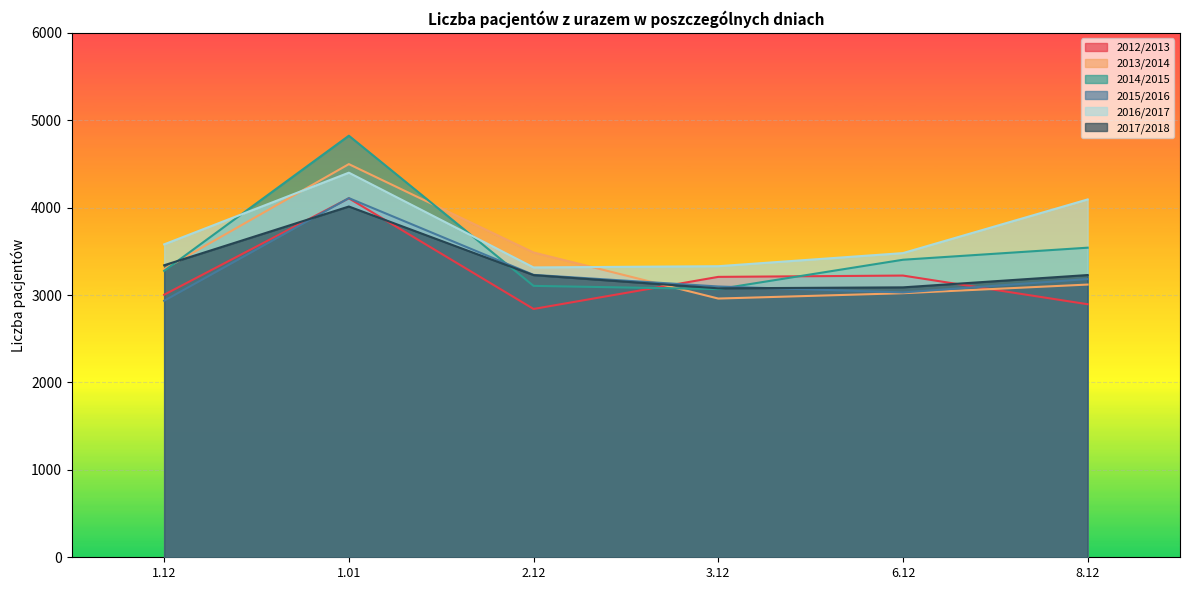

After their last crossing, which series has the higher values: 2017/2018 or 2015/2016?

2017/2018